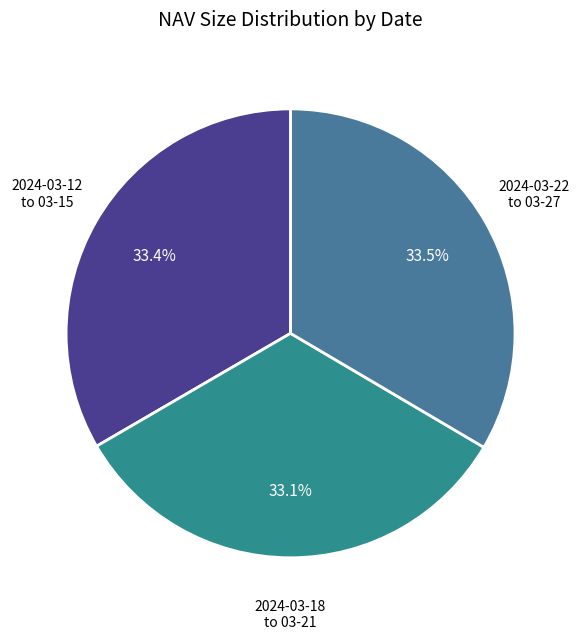

Count the number of slices in the pie.

3